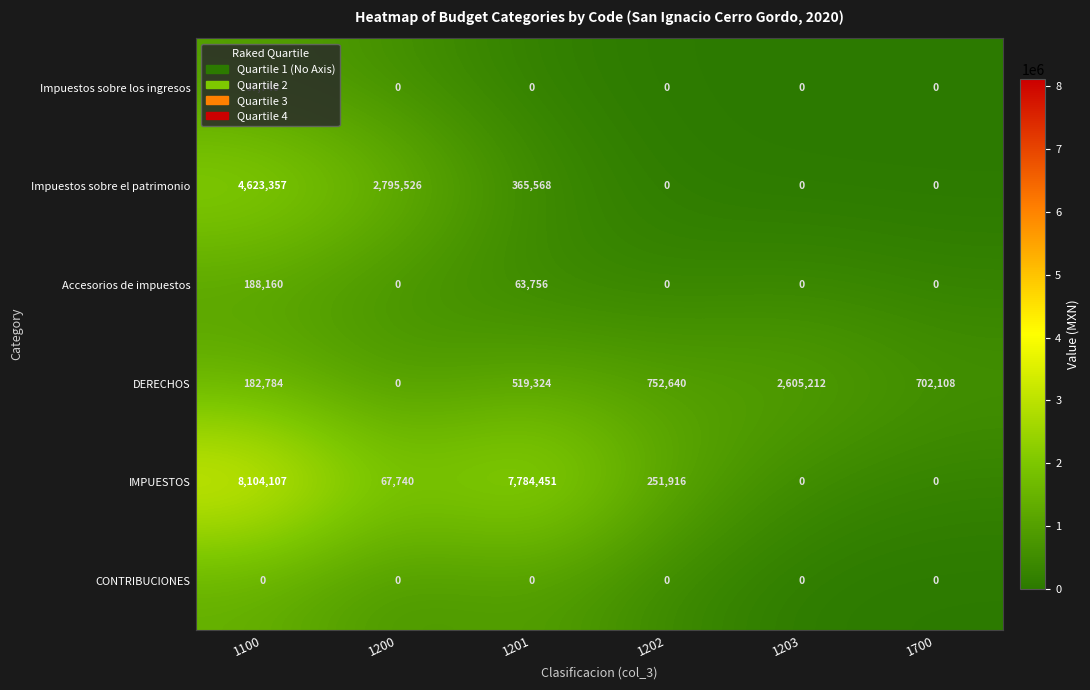

What is the difference between the maximum and minimum values in the Impuestos sobre los ingresos series?

67740